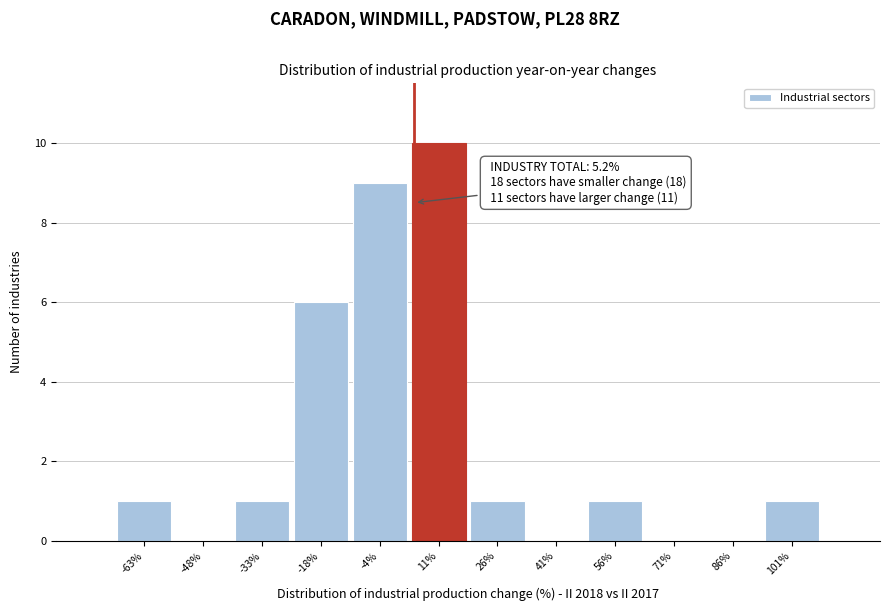

Which range on the x-axis has the tallest bar?

4 to 18